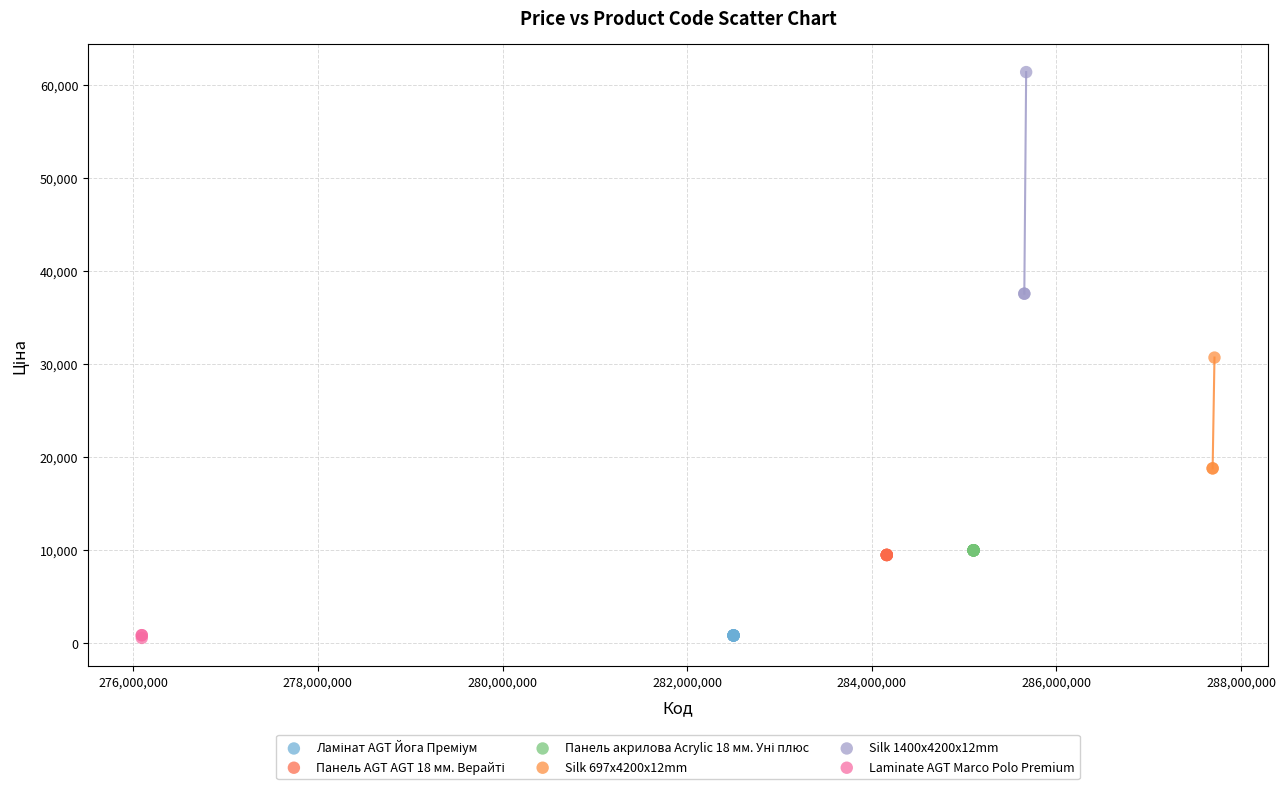

Which series contains the highest Y value?

Silk 1400x4200x12mm